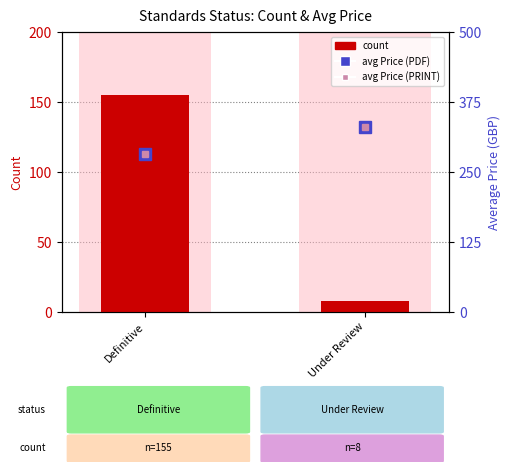

What position from the right is Under Review?

1